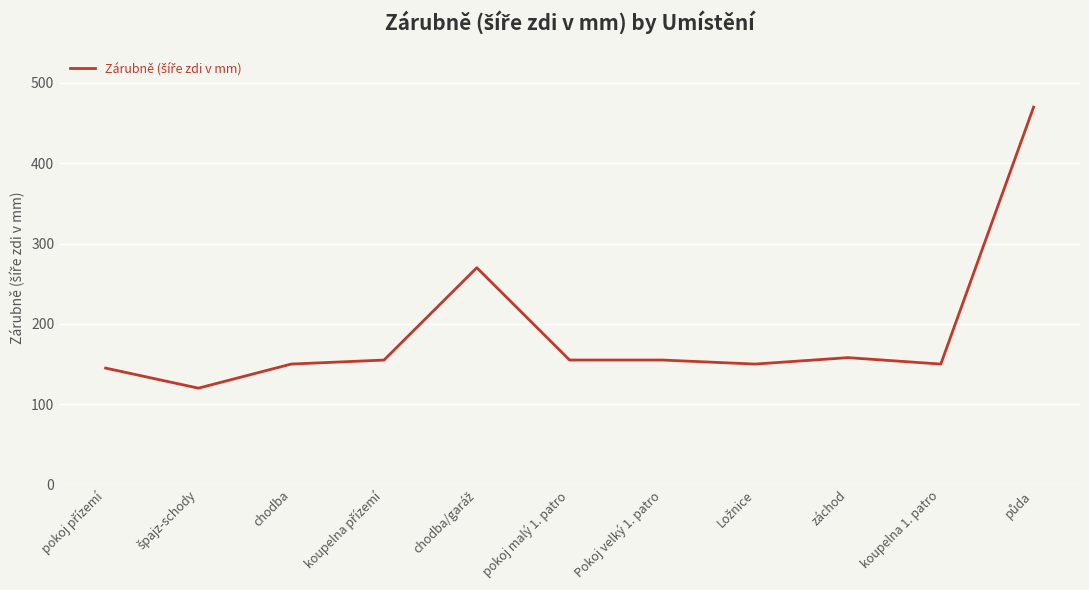

How many lines are shown in the chart?

1